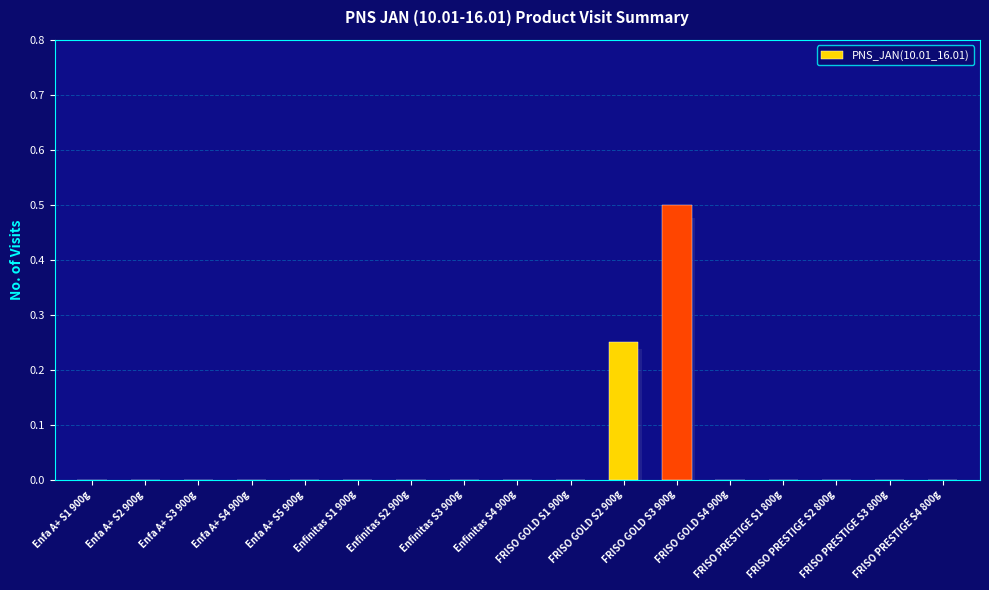

What position from the right is Enfa A+ S5 900g?

13